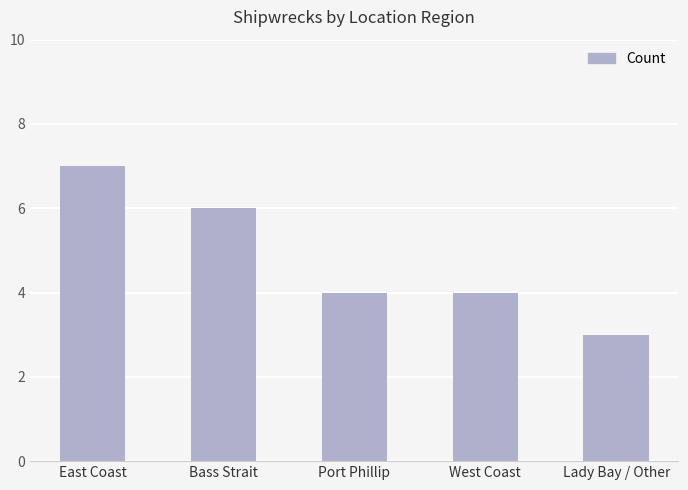

Read the value at West Coast.

4